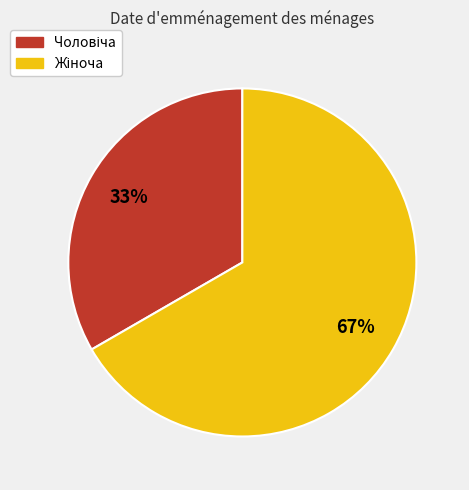

Is there a majority slice in this chart?

Yes